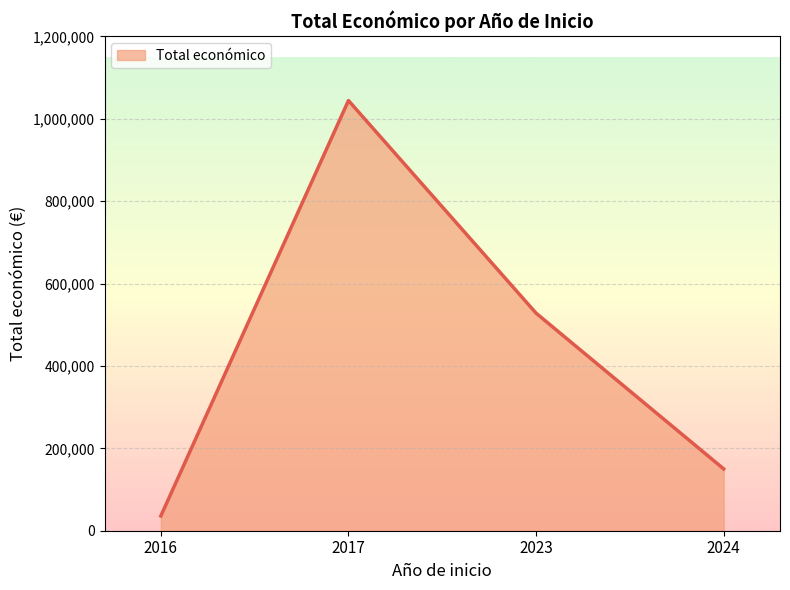

True or false: there are more than 1 points higher than both neighbors.

False